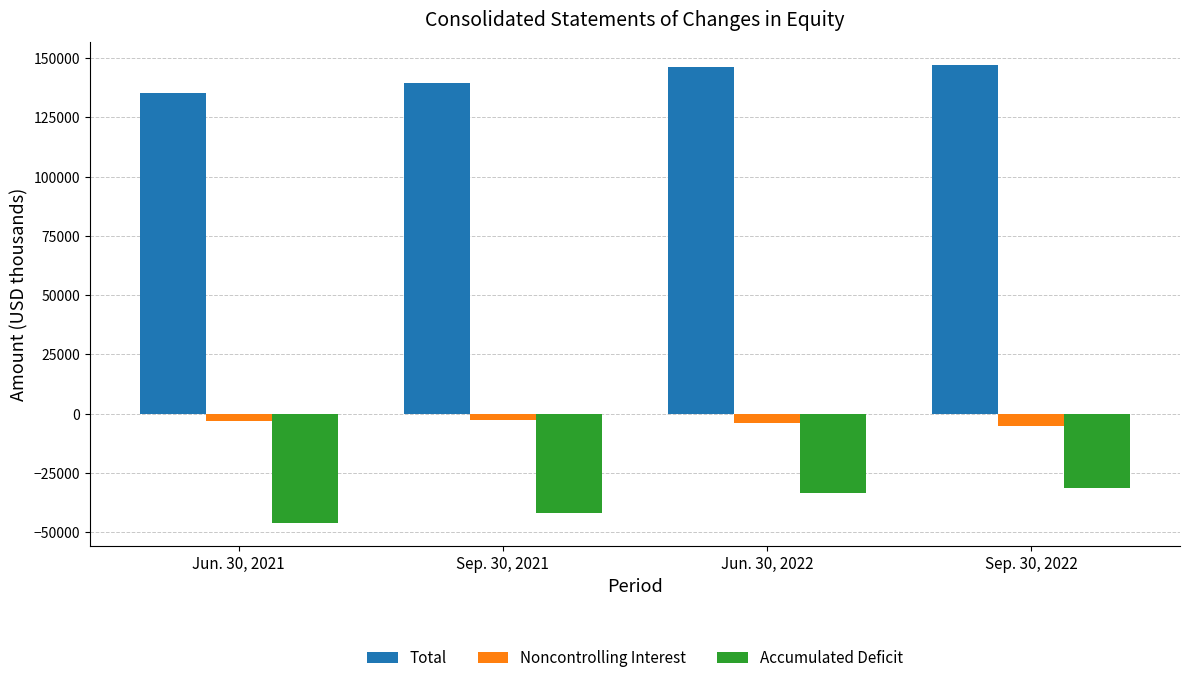

What is the average value of the Accumulated Deficit series?

-38304